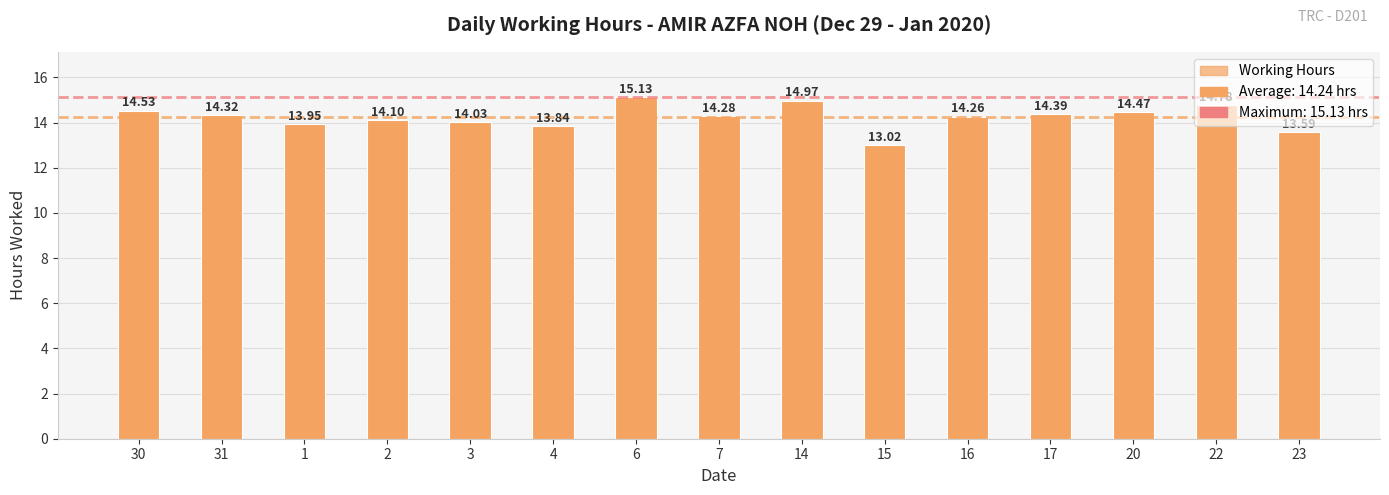

Rank the categories by value from lowest to highest.

15, 23, 4, 1, 3, 2, 16, 7, 31, 17, 20, 30, 22, 14, 6